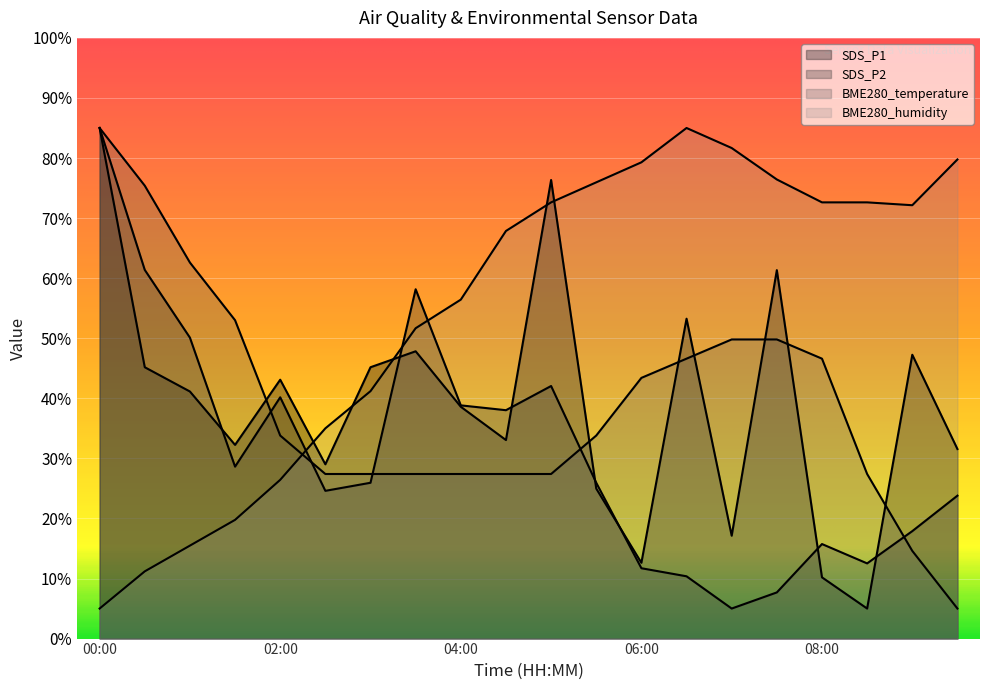

What is the label of the 11th point from the left?

05:00